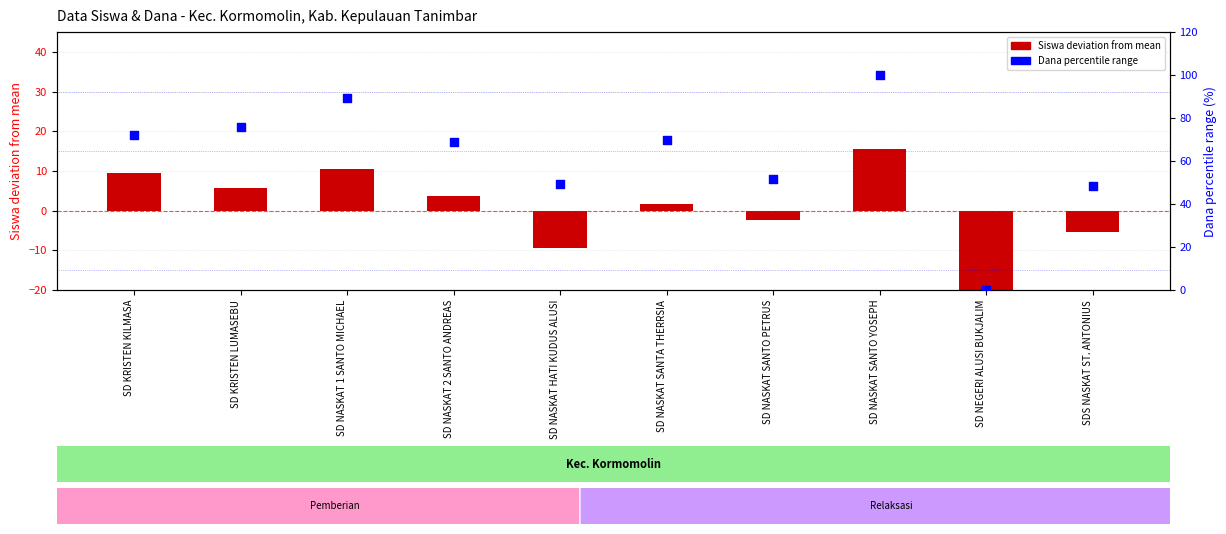

Which series reaches the minimum Y coordinate?

Siswa deviation from mean